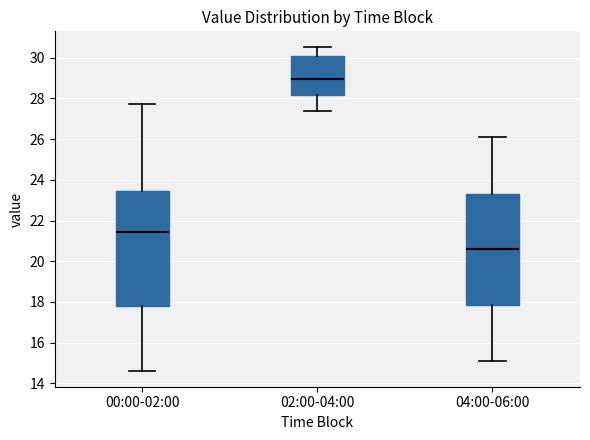

Which box's median line is the highest?

02:00-04:00